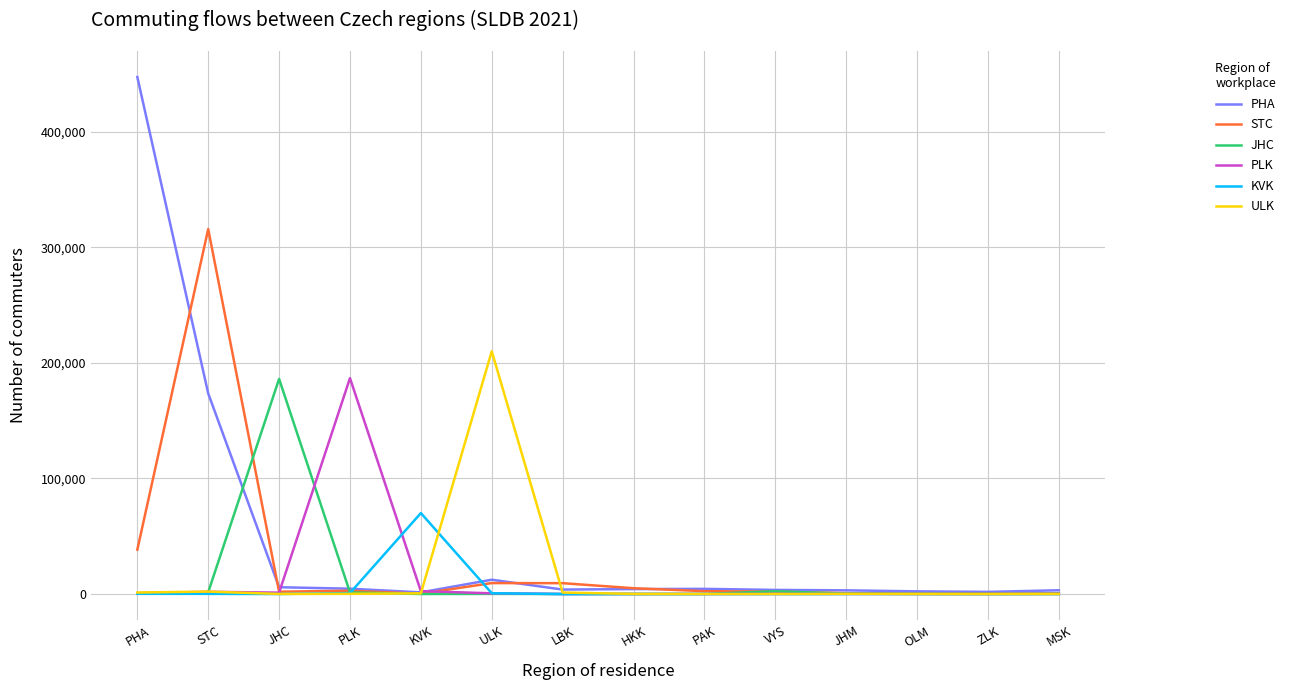

At which label does PLK reach its peak?

PLK